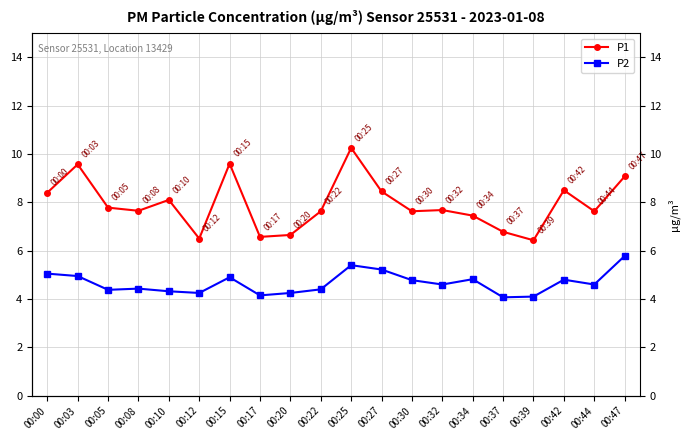

What is the difference between the maximum and minimum values in the P2 series?

1.7